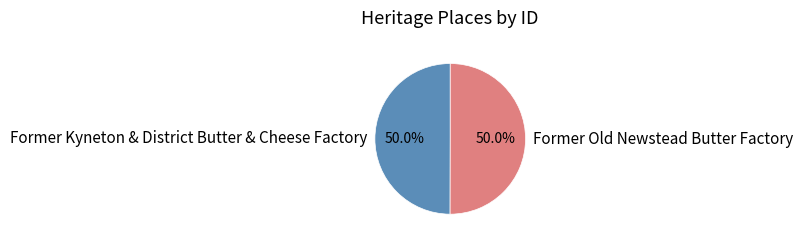

To the nearest percent, what is the average slice percentage?

50%